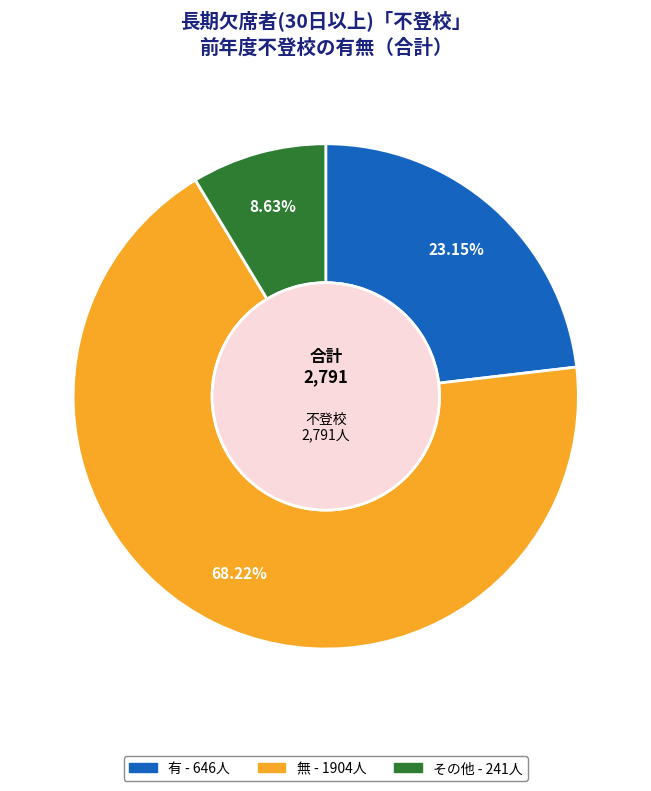

What is the smallest slice in the pie chart?

その他